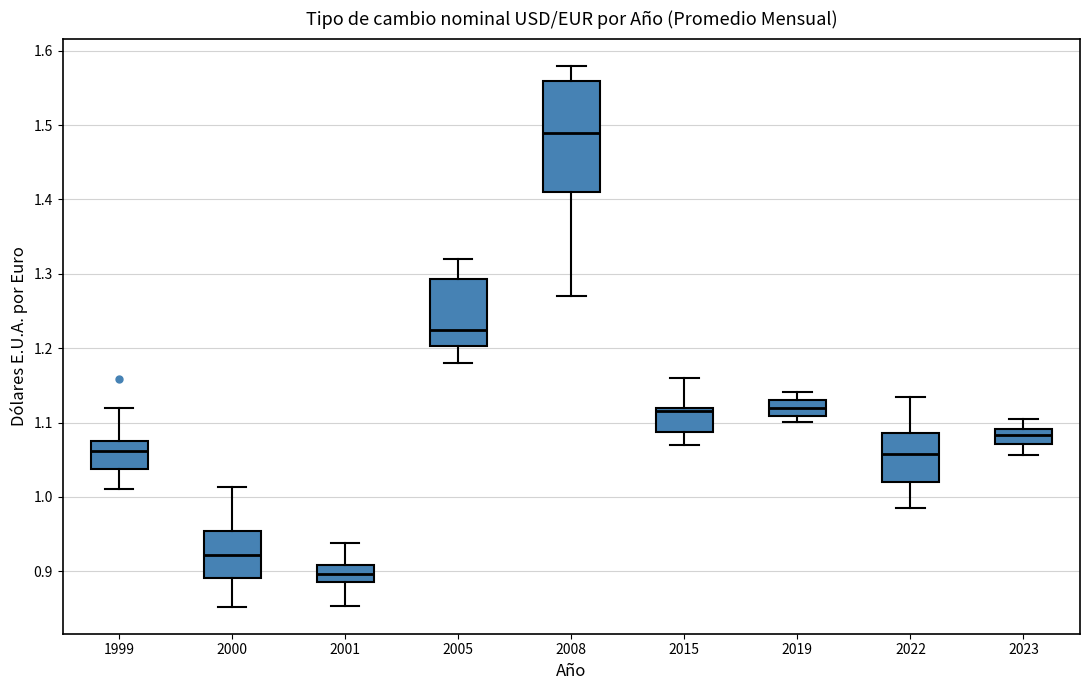

Comparing the boxes themselves (not the whiskers), which one is the tallest?

2008